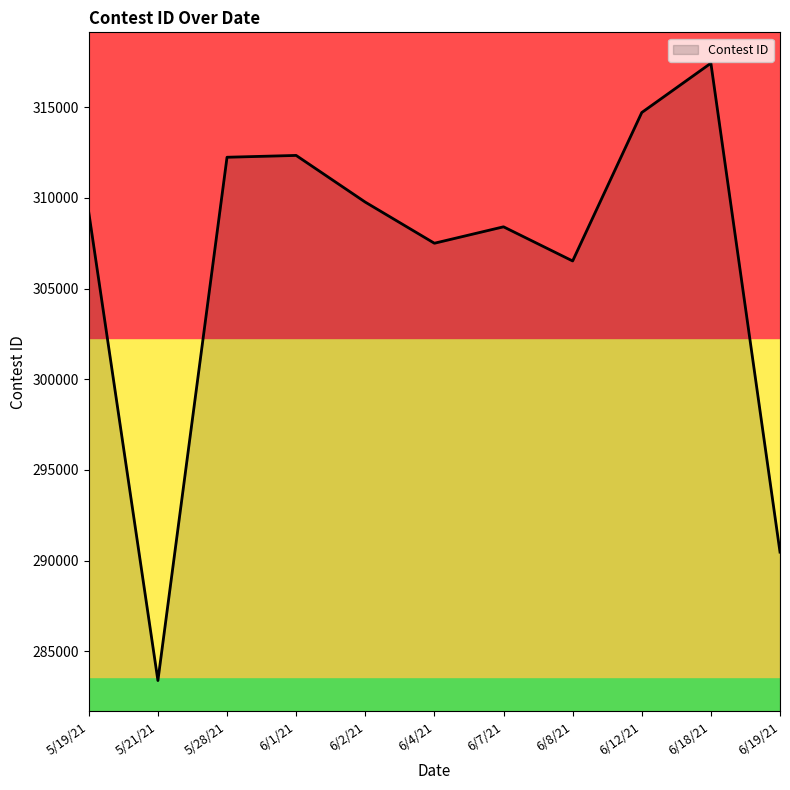

Between 6/18/21 and 5/21/21, which is larger?

6/18/21